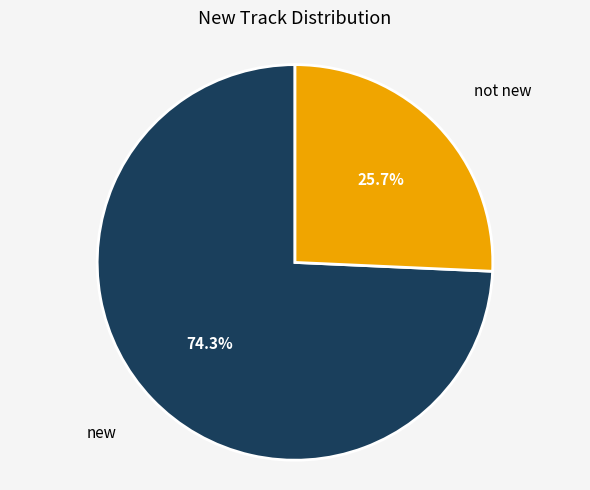

Is there a majority slice in this chart?

Yes